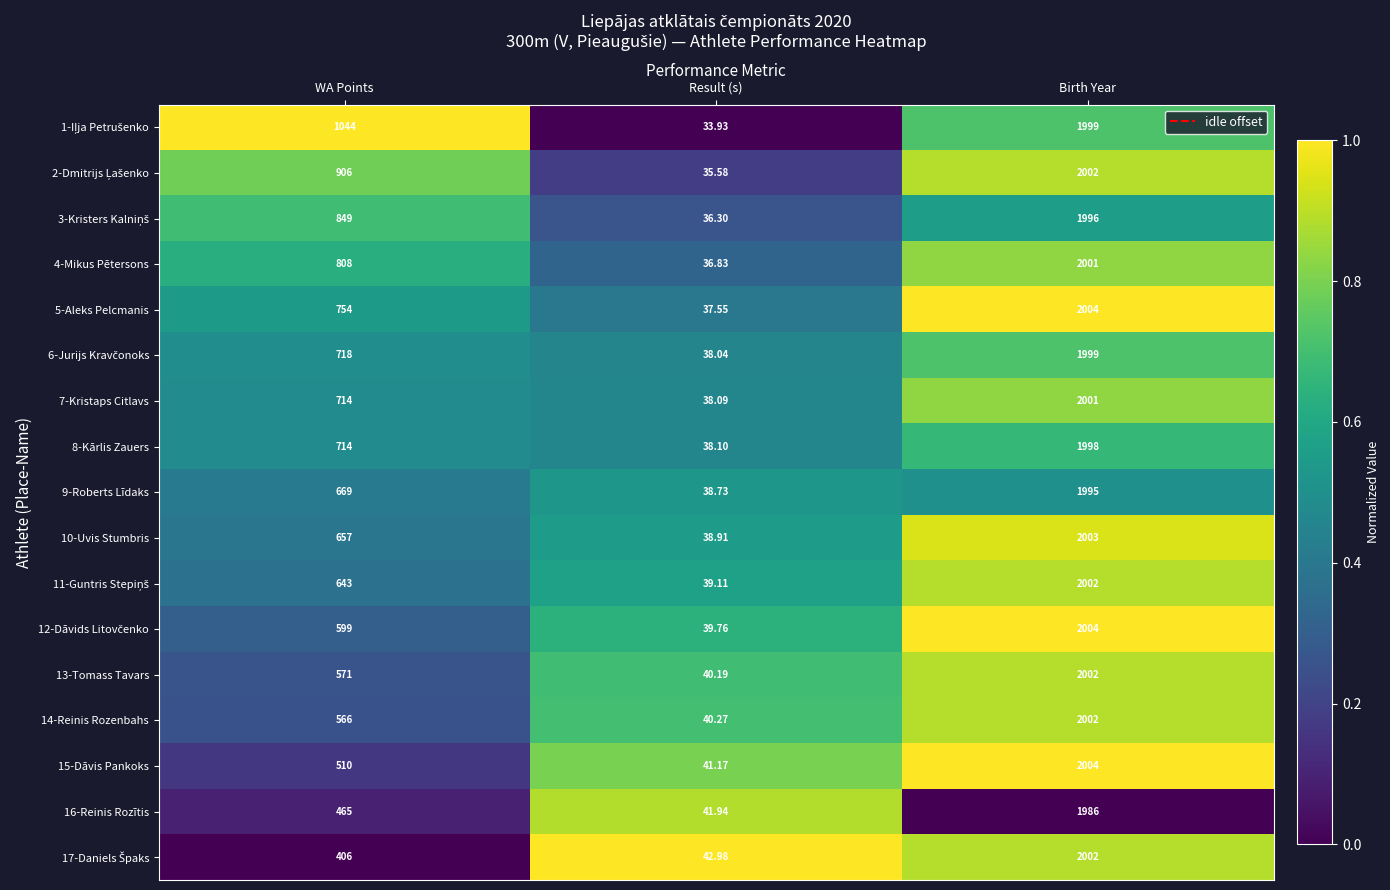

At which label is 5-Aleks Pelcmanis closest to 1020?

WA Points